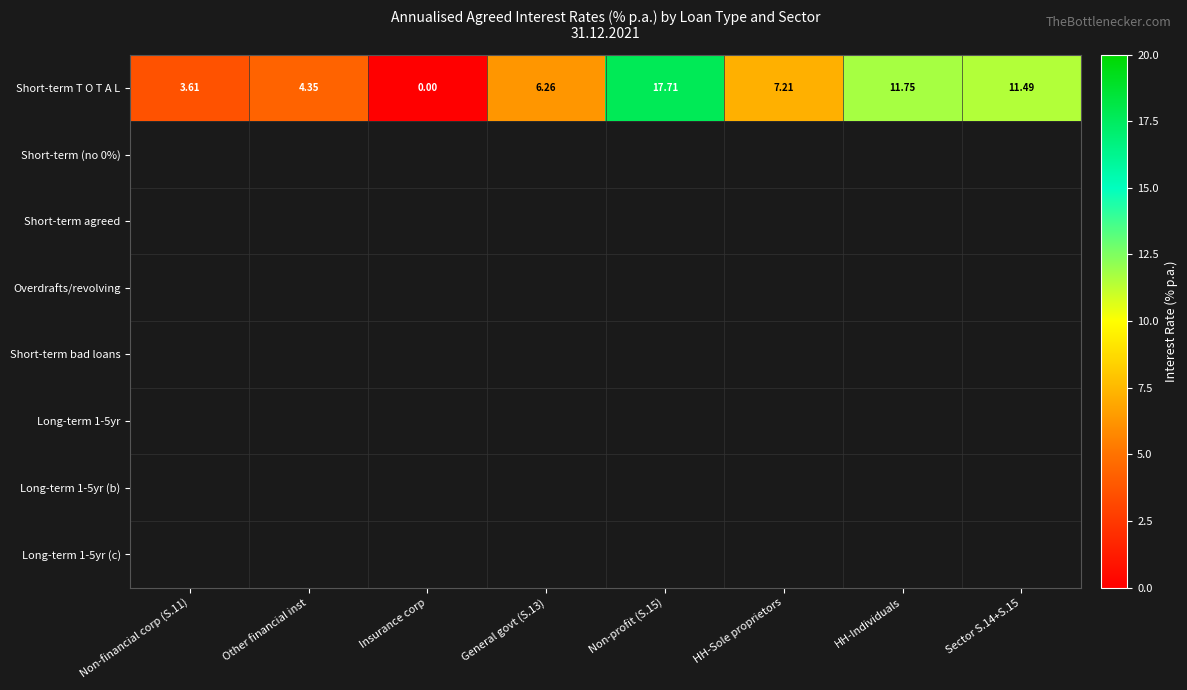

How many data points are above 7?

4